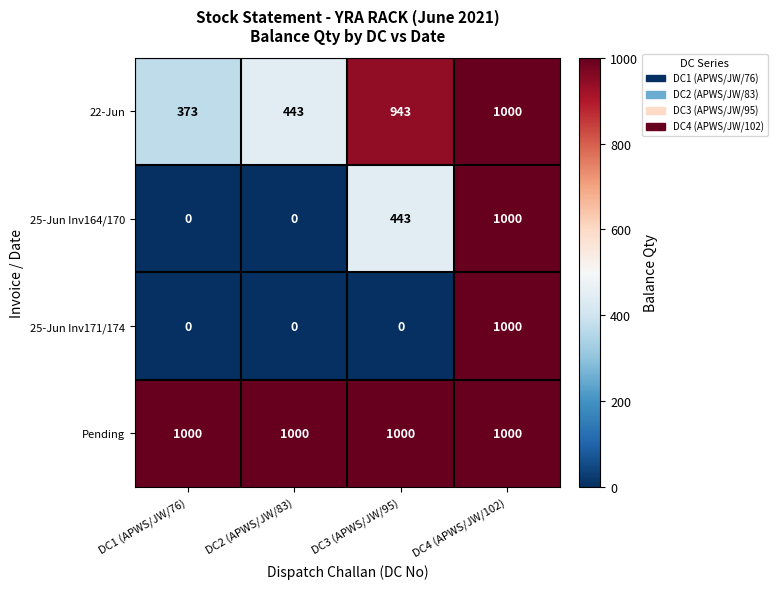

Rank the categories by 22-Jun value from lowest to highest.

DC1 (APWS/JW/76), DC2 (APWS/JW/83), DC3 (APWS/JW/95), DC4 (APWS/JW/102)